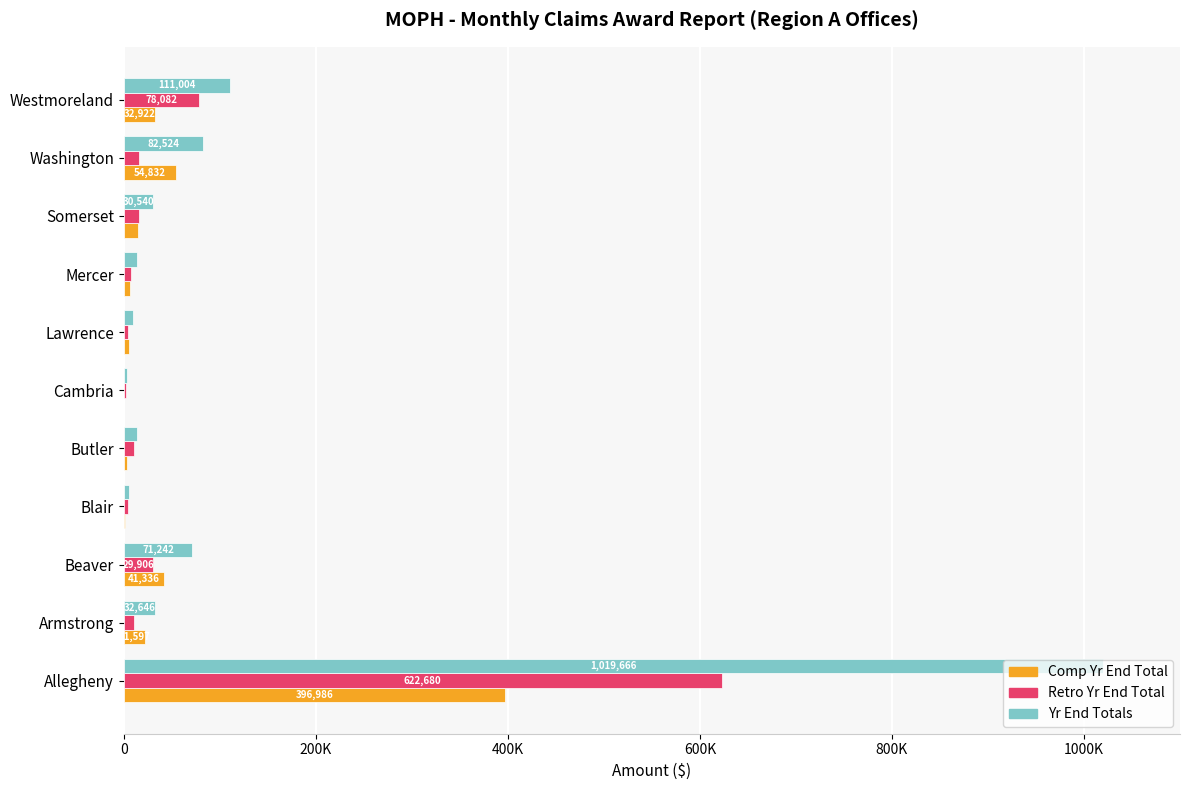

Which series has the largest total across all categories?

Yr End Totals